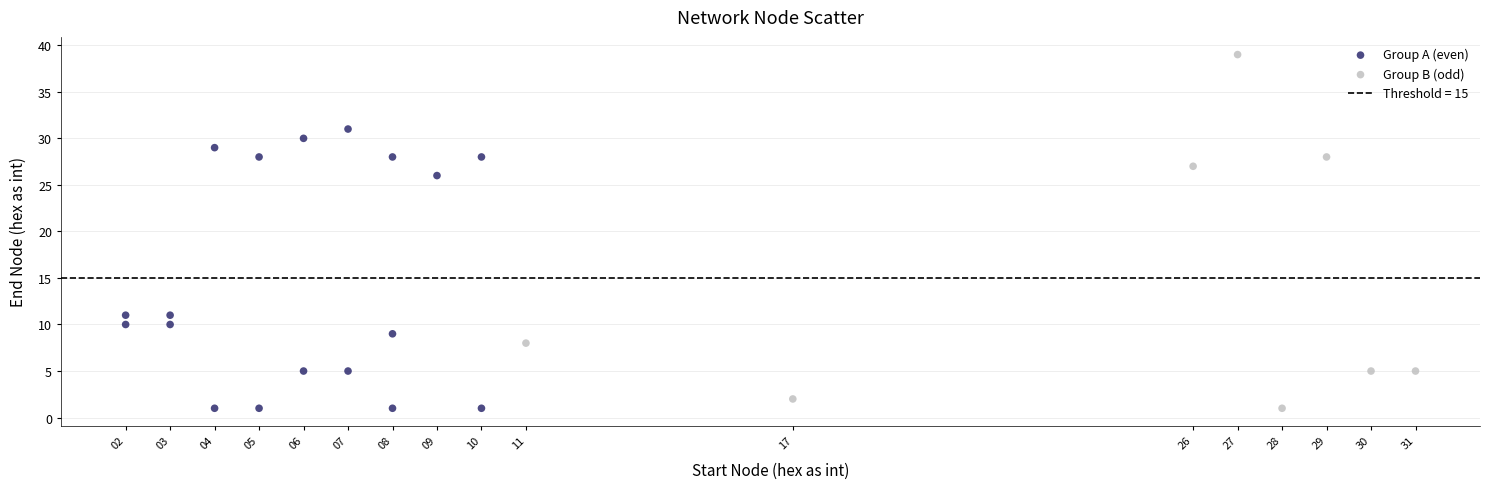

Which series contains the highest Y value?

Group B (odd)